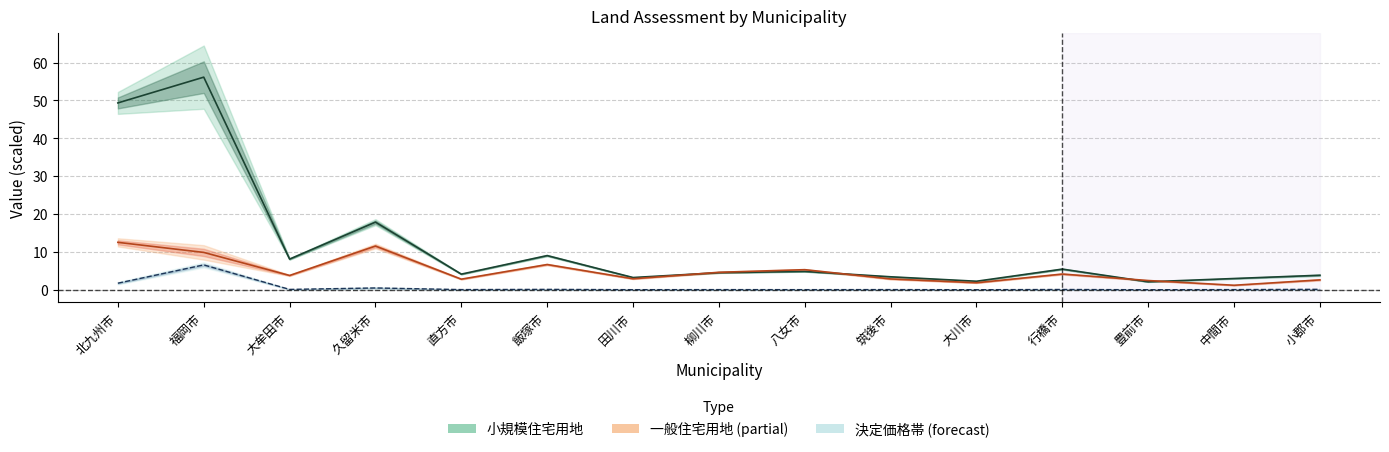

Is it true that 小規模_決定価格 equals 0.1 at 中間市?

True